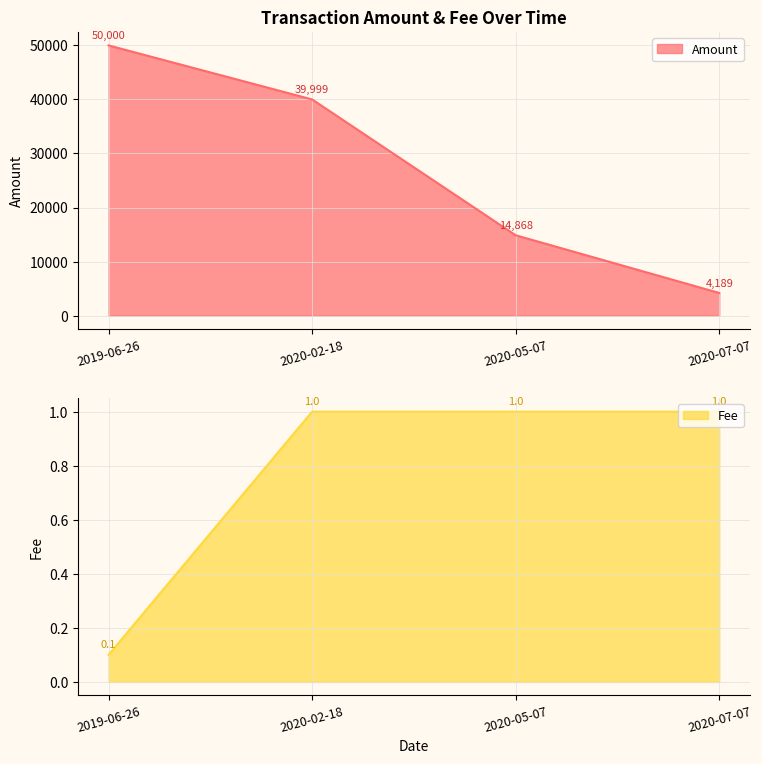

At which category does the chart reach its peak across all series?

2019-06-26